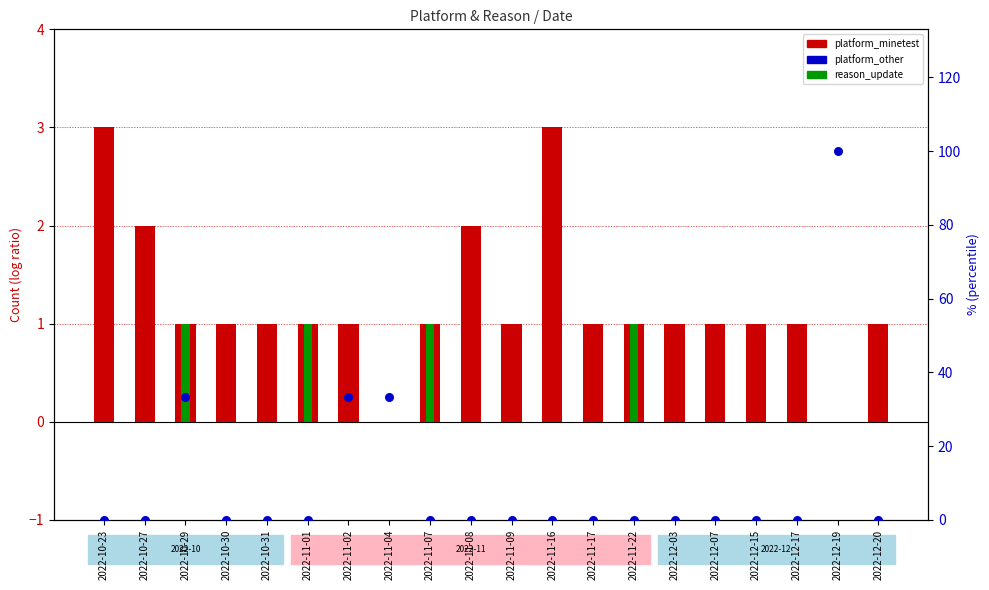

What are all the series names shown in the legend?

platform_minetest, reason_update, platform_other